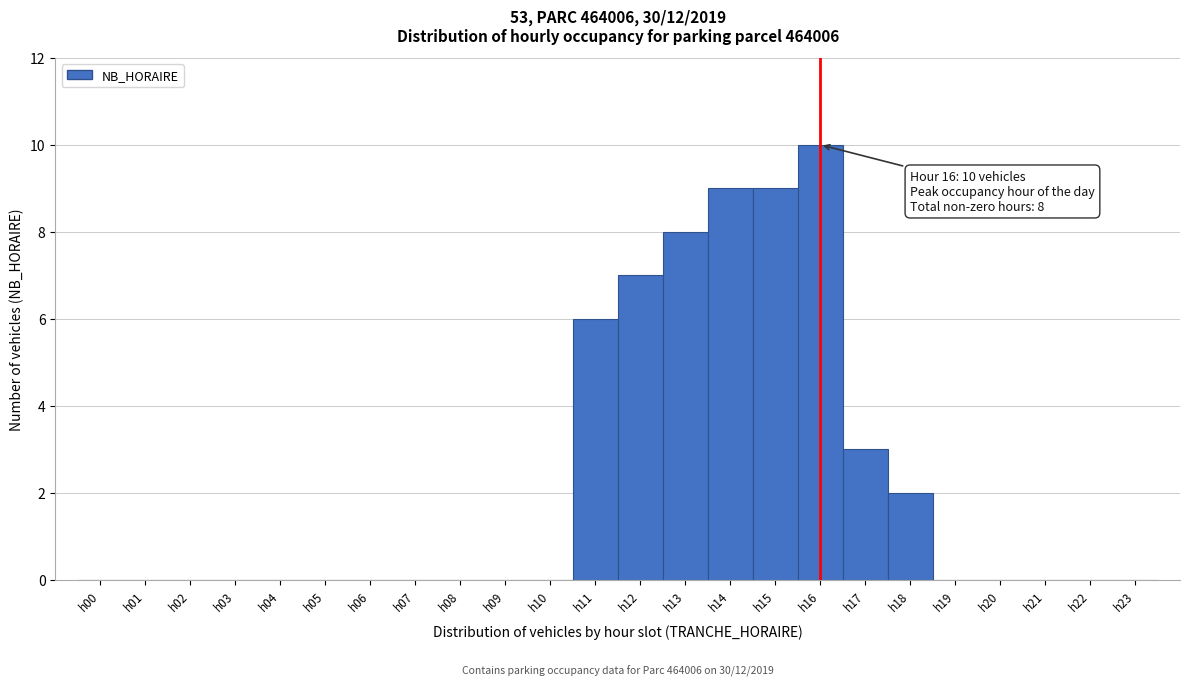

Which range on the x-axis has the tallest bar?

15.5 to 16.5